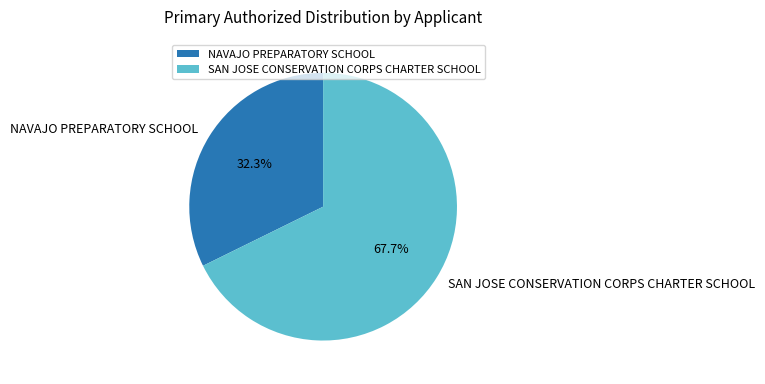

Rank the categories by value from lowest to highest.

NAVAJO PREPARATORY SCHOOL, SAN JOSE CONSERVATION CORPS CHARTER SCHOOL